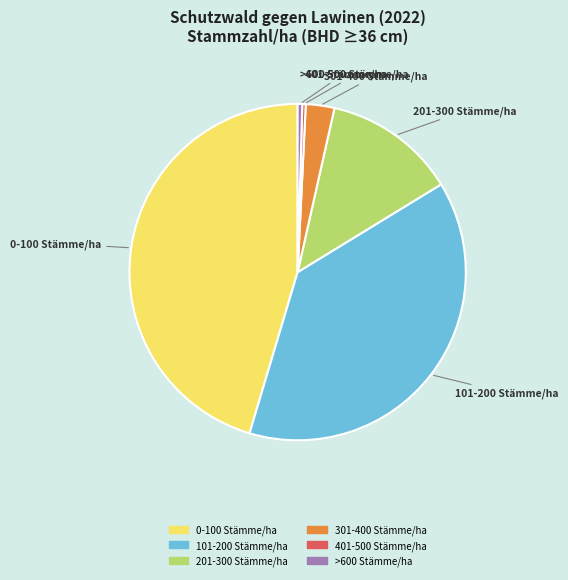

Does any single category account for the majority?

No